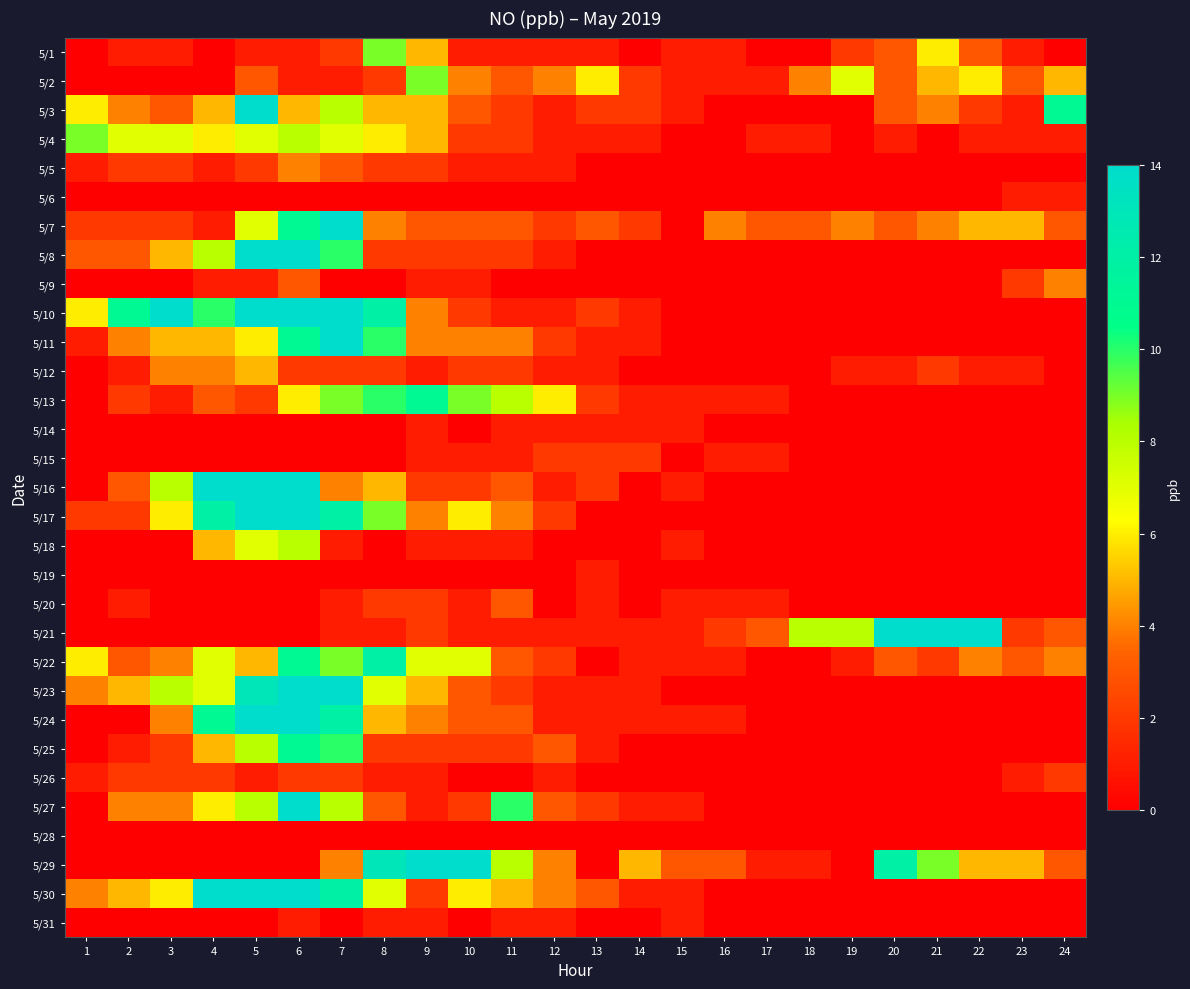

Rank the series at 17 from highest to lowest value.

5/7, 5/21, 5/2, 5/4, 5/13, 5/15, 5/20, 5/29, 5/1, 5/3, 5/5, 5/6, 5/8, 5/9, 5/10, 5/11, 5/12, 5/14, 5/16, 5/17, 5/18, 5/19, 5/22, 5/23, 5/24, 5/25, 5/26, 5/27, 5/28, 5/30, 5/31